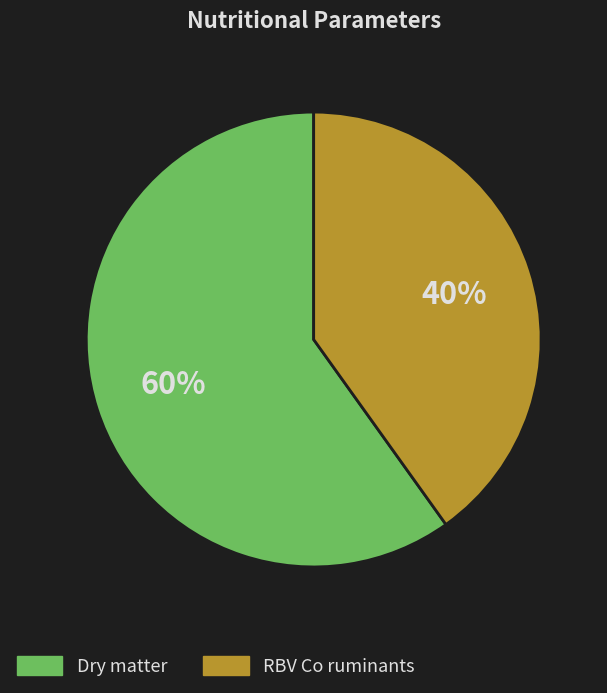

To the nearest percent, what is the difference between the RBV Co ruminants and Dry matter slice percentages?

20%